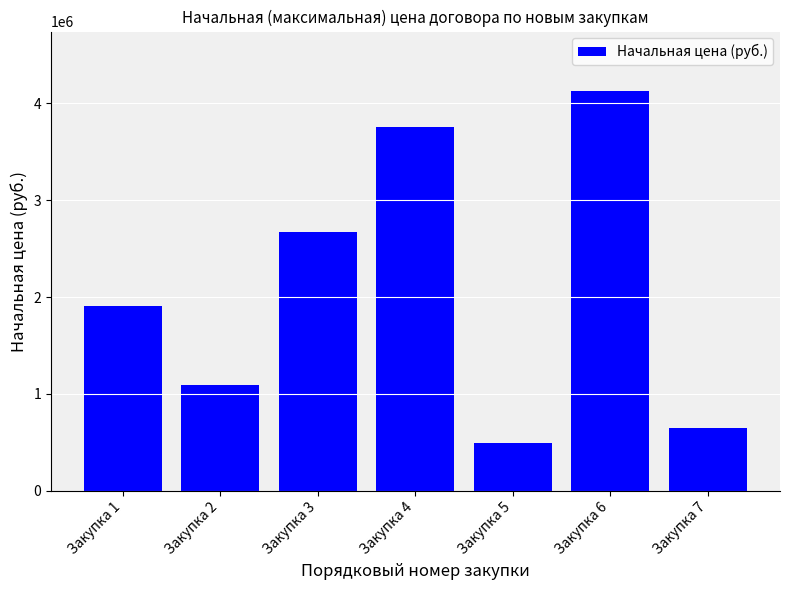

What is the difference between the maximum and second lowest values?

3469149.0